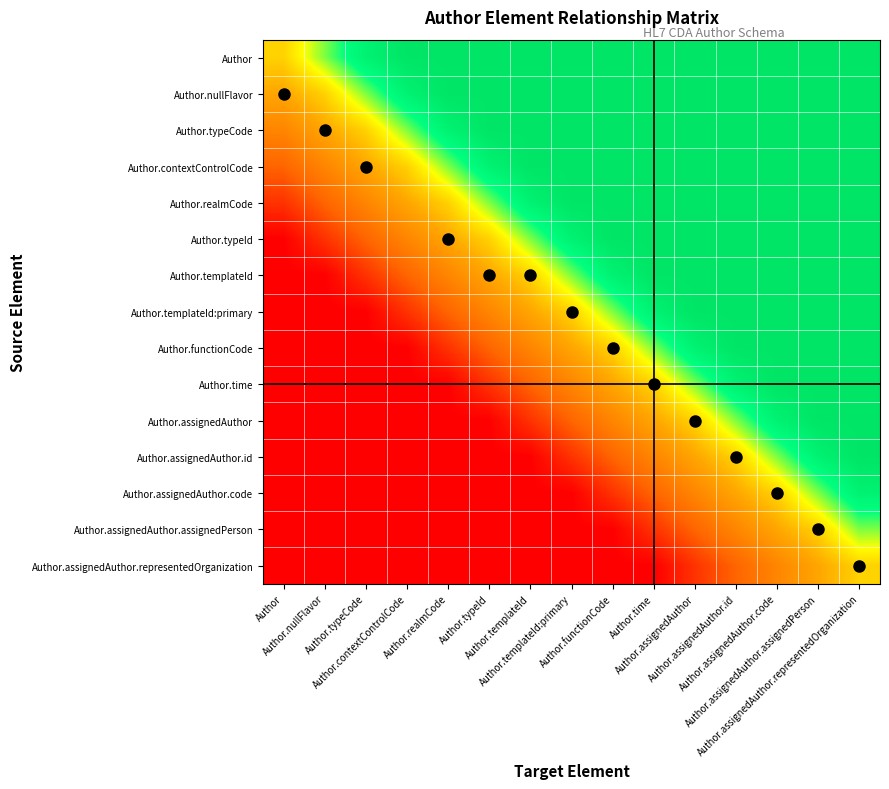

Which series has the largest range (max minus min)?

Author.typeId